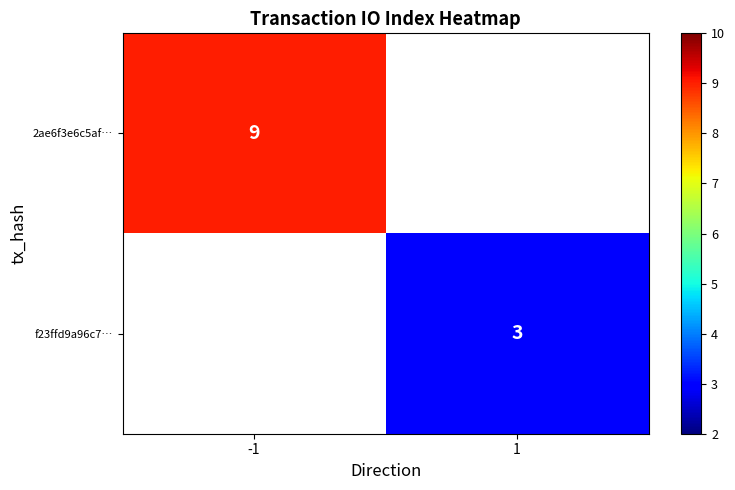

Is it true that f23ffd9a96c7… equals 1 at 1?

False